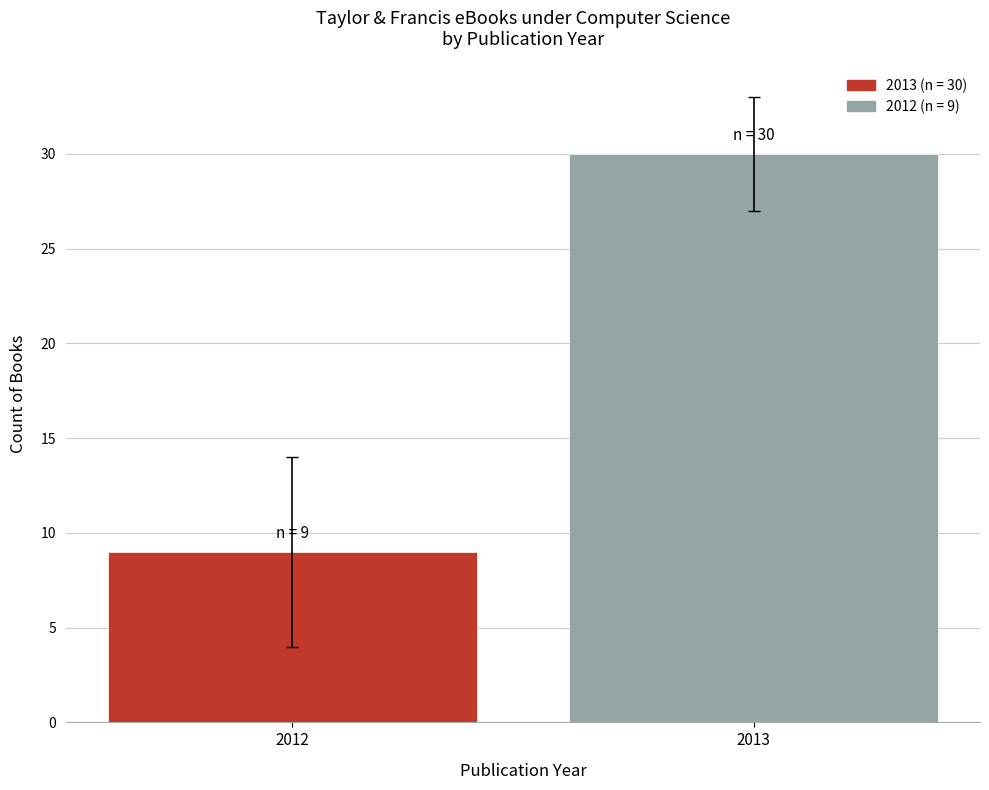

Count the number of categories in the chart.

2